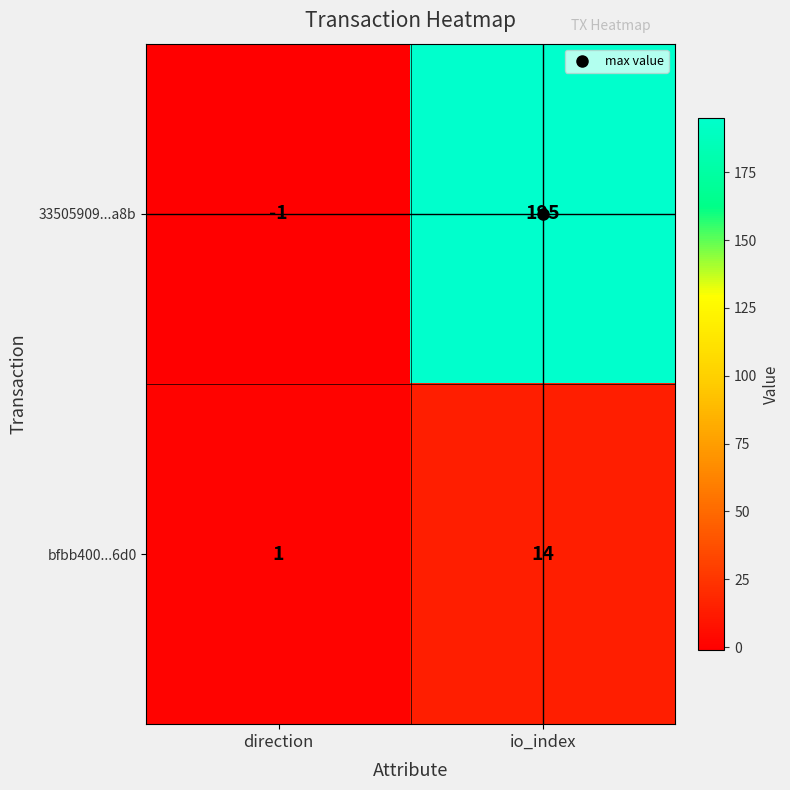

What is the maximum value for 33505909...a8b?

195